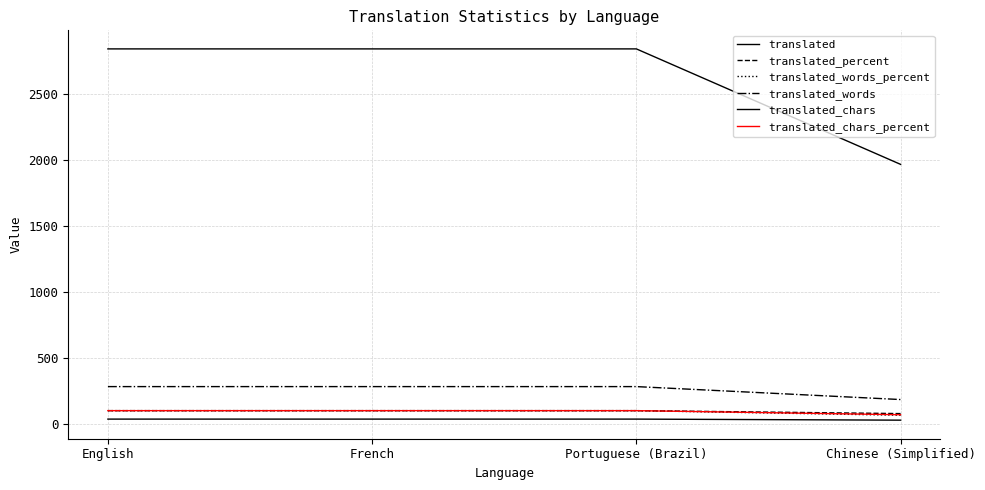

What is the highest value of the translated_percent series?

100.0